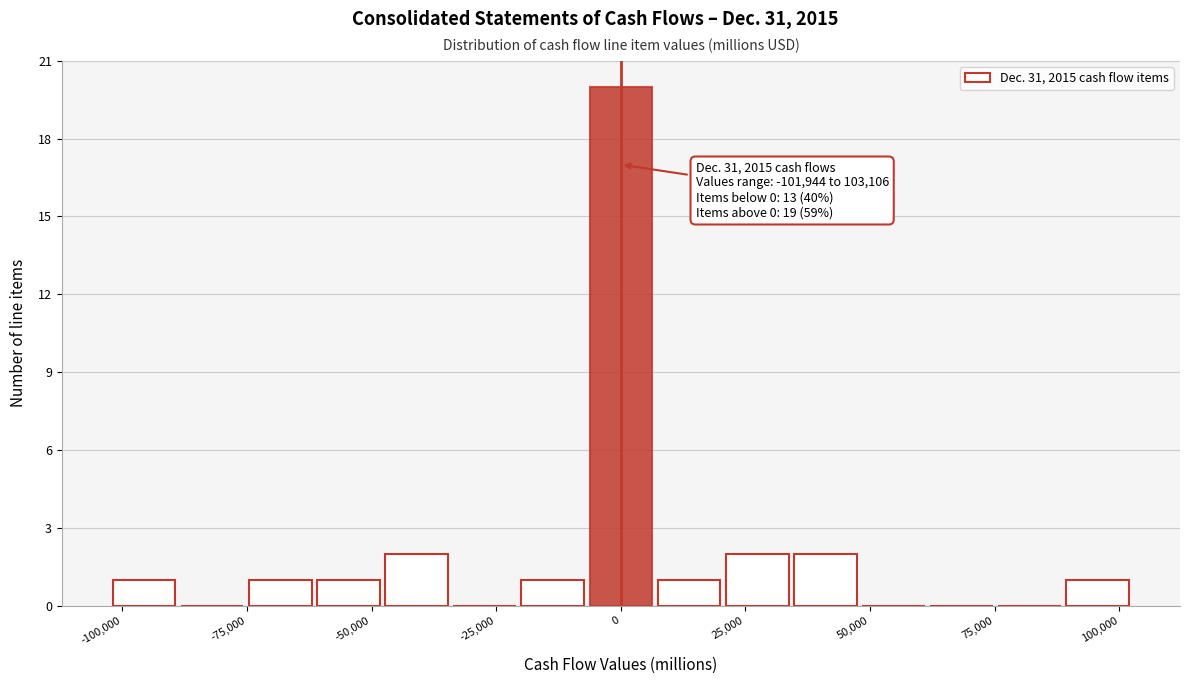

Around what value on the x-axis is the tallest bar? Give the approximate position of its centre, as read against the axis.

0